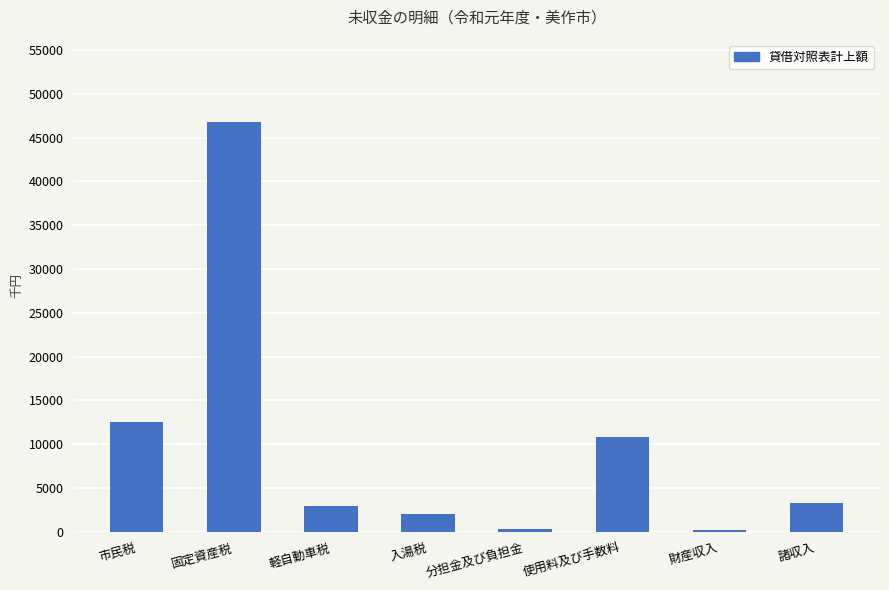

Read the value at 使用料及び手数料.

10867